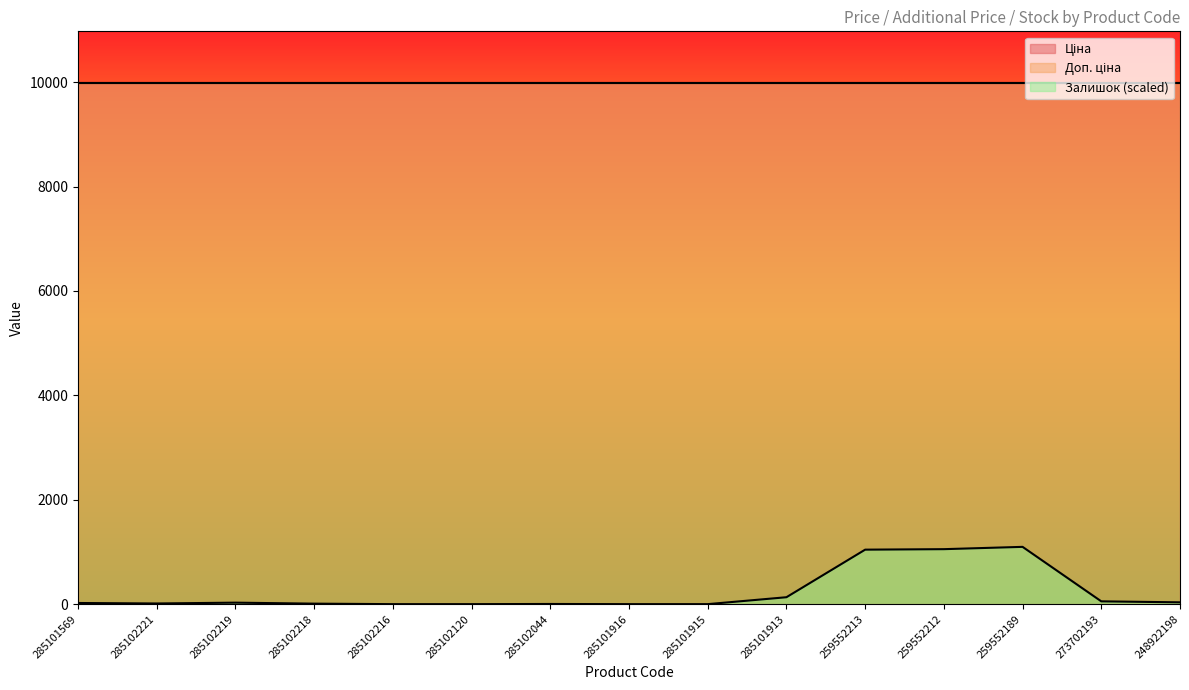

Which category has the lowest value in the Доп. ціна series?

285101569